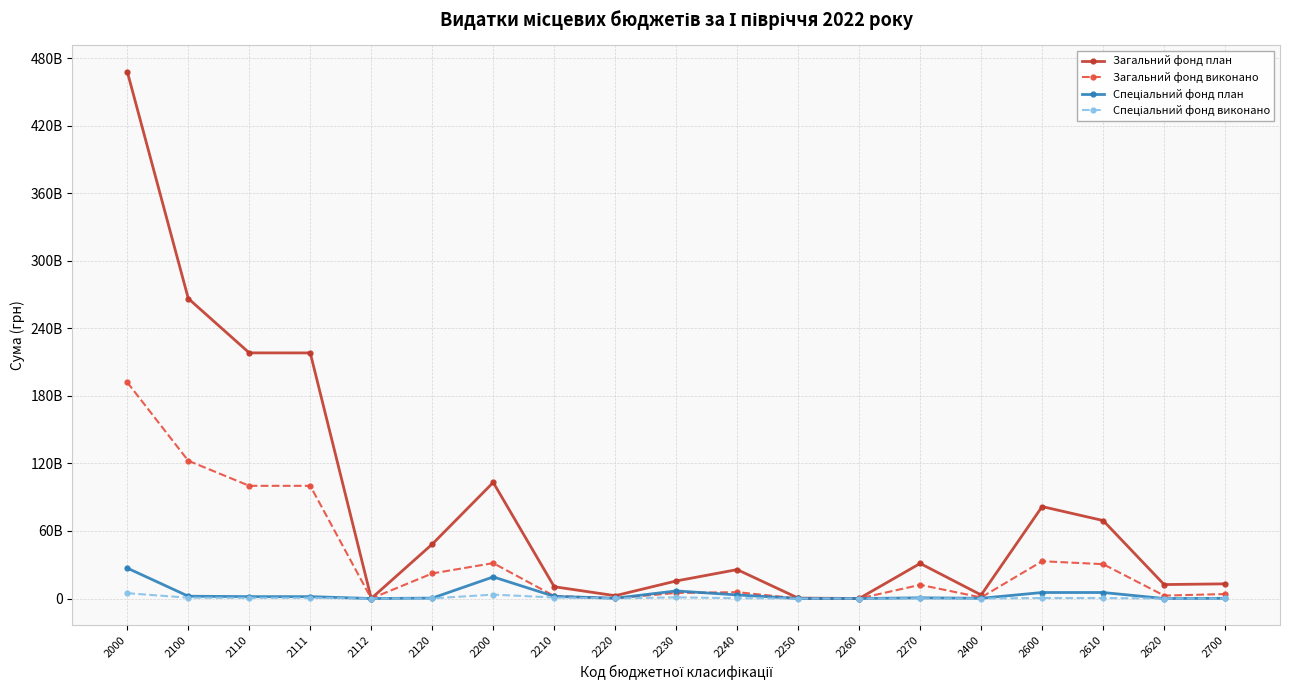

Rank the categories by Загальний фонд план value from highest to lowest.

2000, 2100, 2110, 2111, 2200, 2600, 2610, 2120, 2270, 2240, 2230, 2700, 2620, 2210, 2400, 2220, 2250, 2112, 2260